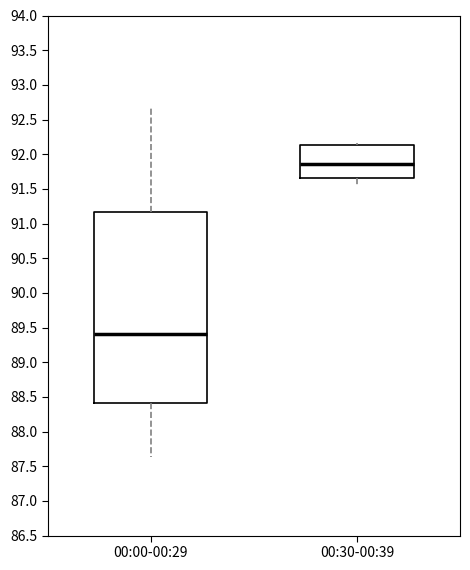

Comparing the boxes themselves (not the whiskers), which one is the tallest?

00:00-00:29